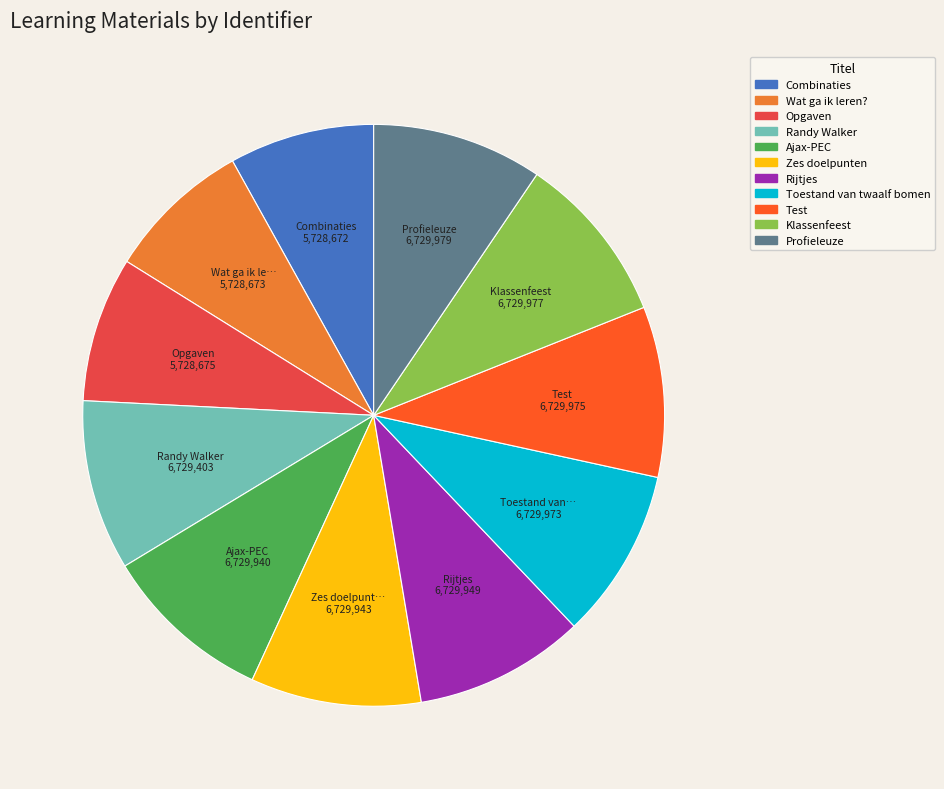

Approximately how many times larger is the value at Zes doelpunten compared to Opgaven?

1.2